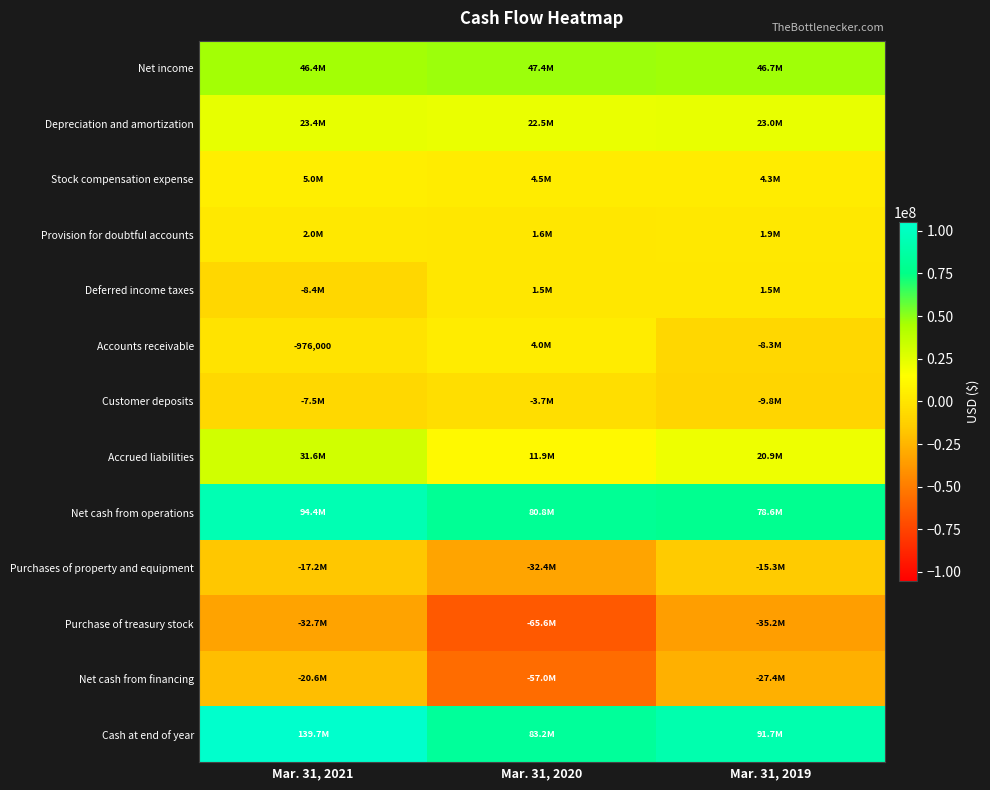

What is the difference between the highest and lowest values at Mar. 31, 2019?

126880000